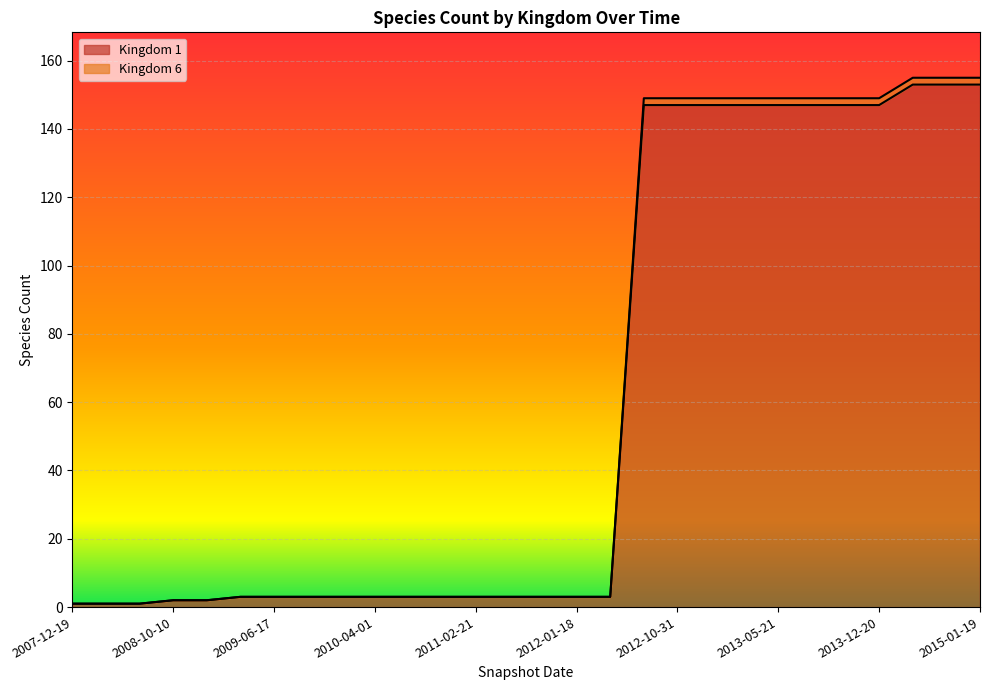

What are all the series names shown in the legend?

Kingdom 1, Kingdom 6